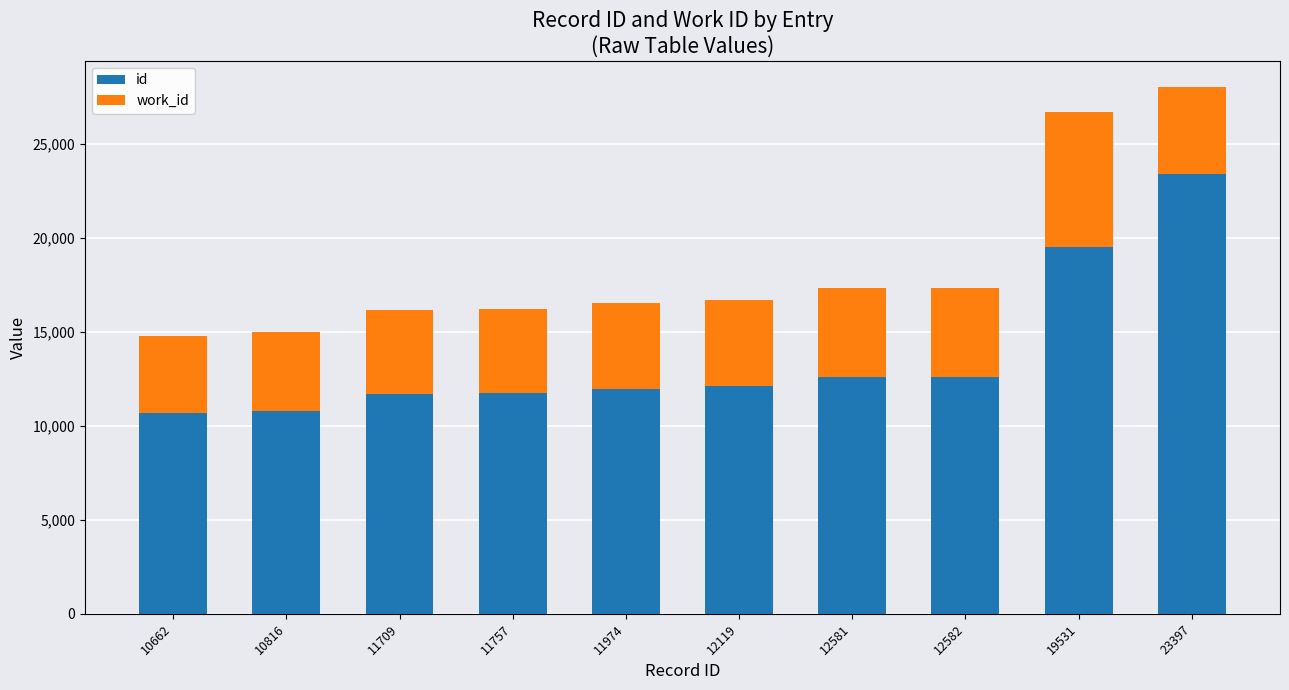

Where is id nearest to the value 17029?

19531